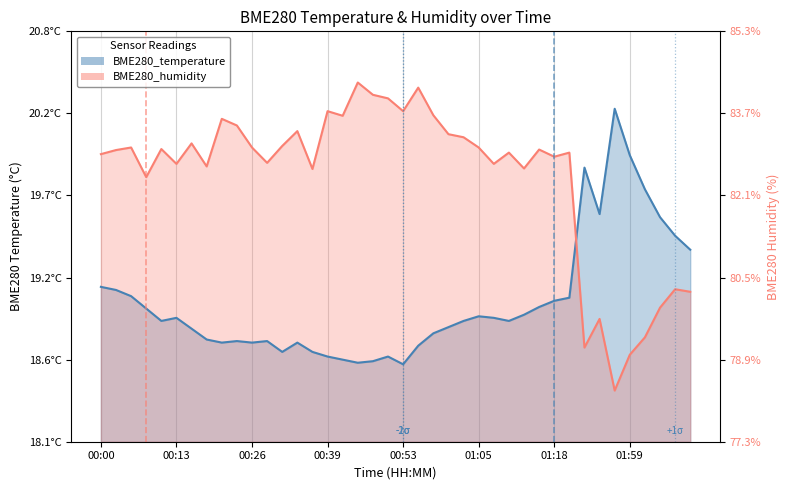

How many interior local valleys does the BME280_temperature series have?

8